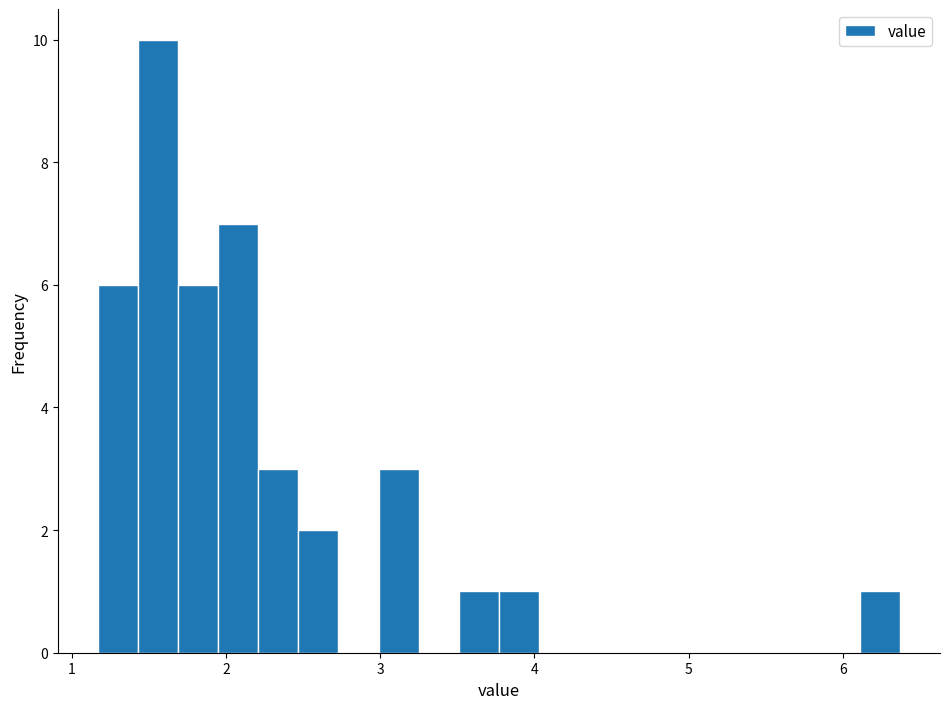

Read against the x-axis, roughly where is the centre of the tallest bar?

1.6